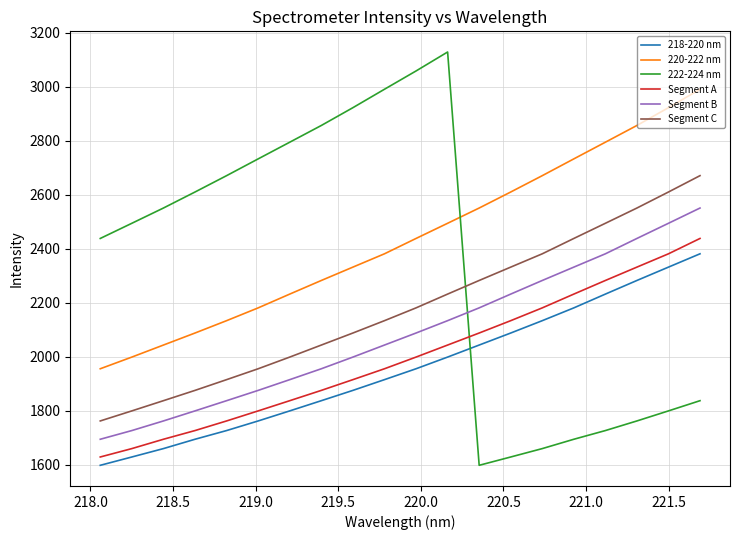

What is the lowest value of the 220-222 nm series?

1955.5